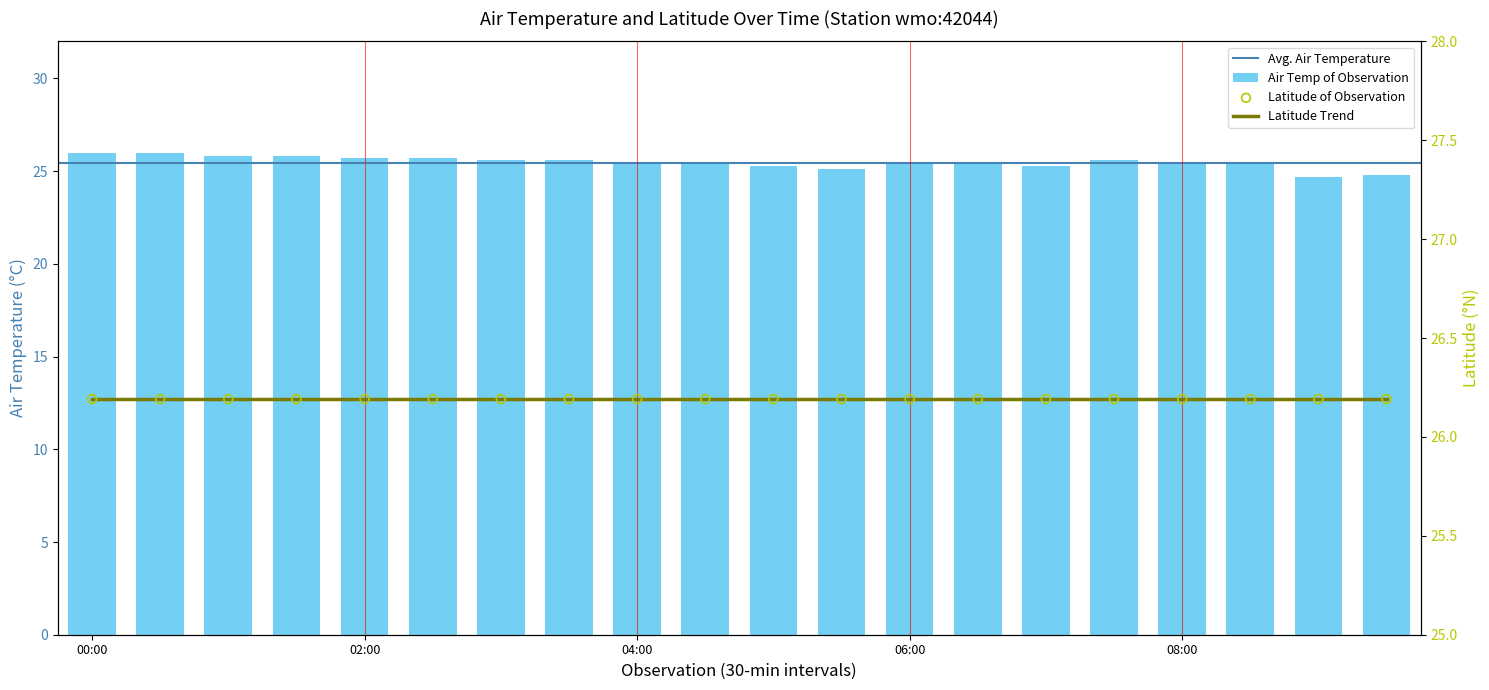

What is the ratio of the value at 2012-06-01T00:30 to the value at 2012-06-01T06:00?

1.0